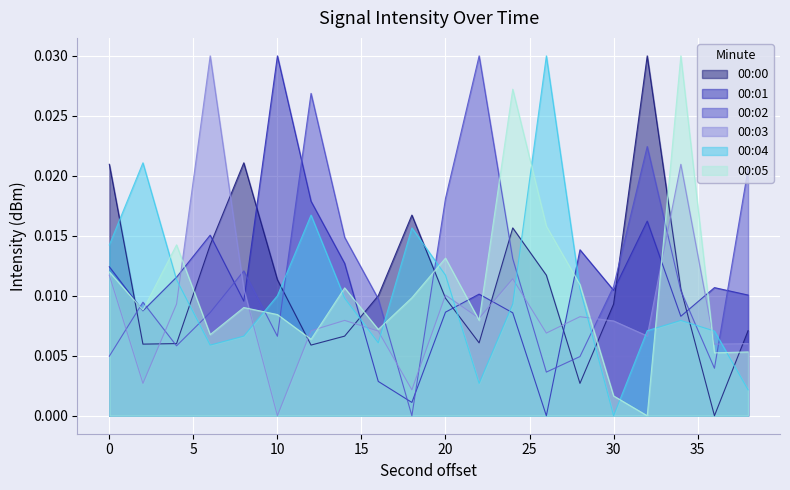

After their last crossing, which series has the higher values: 00:02 or 00:01?

00:02